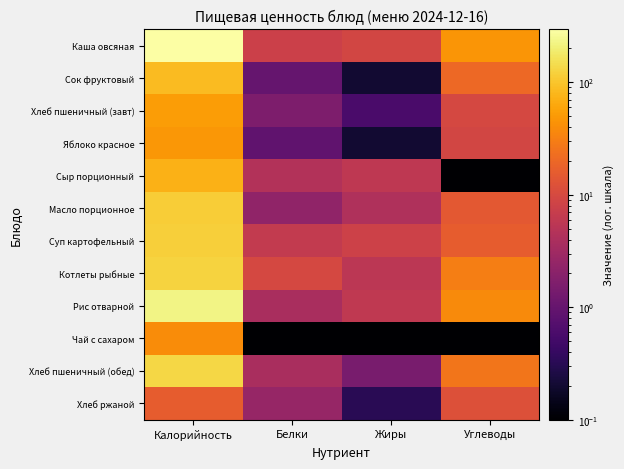

List the series in order of their peak value, highest first.

Каша овсяная, Рис отварной, Хлеб пшеничный (обед), Котлеты рыбные, Суп картофельный, Масло порционное, Сок фруктовый, Сыр порционный, Хлеб пшеничный (завт), Яблоко красное, Чай с сахаром, Хлеб ржаной